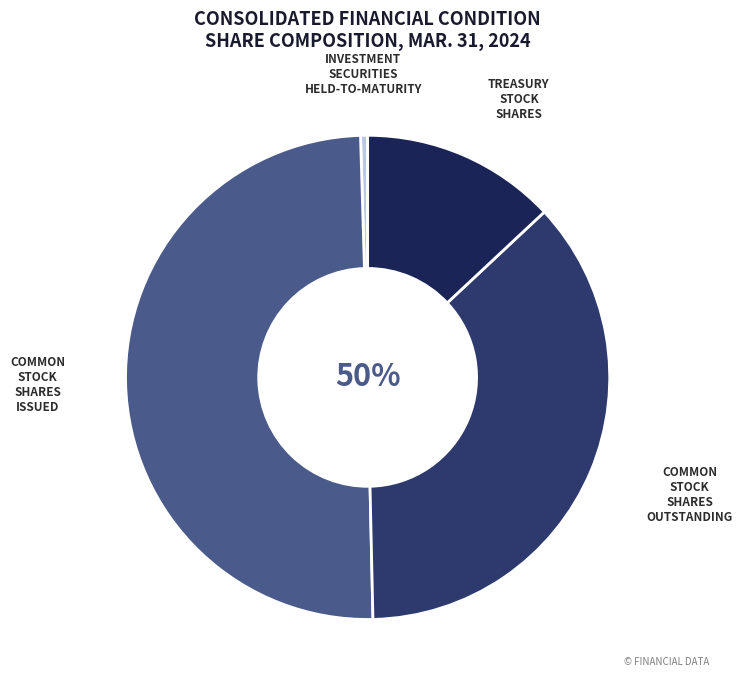

What is the change in value from Investment Securities Held-to-Maturity to Common Stock Shares Outstanding?

+37320372